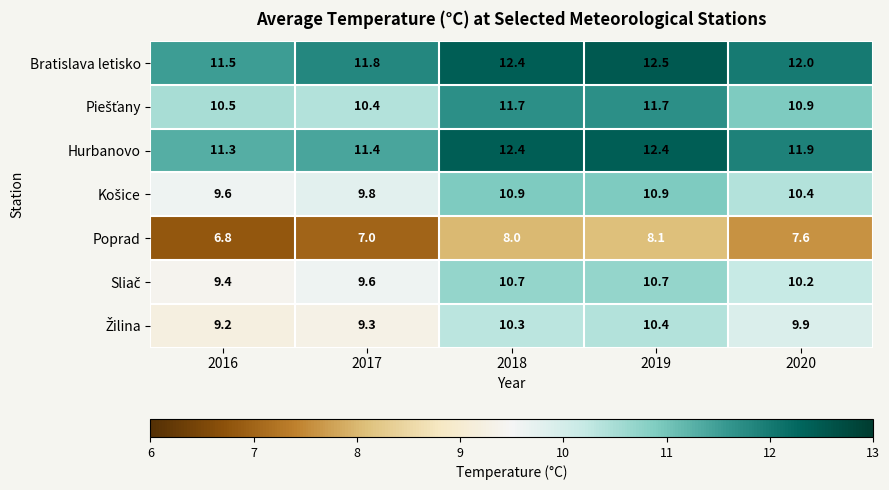

Which series changed the most between 2016 and 2017?

Bratislava letisko